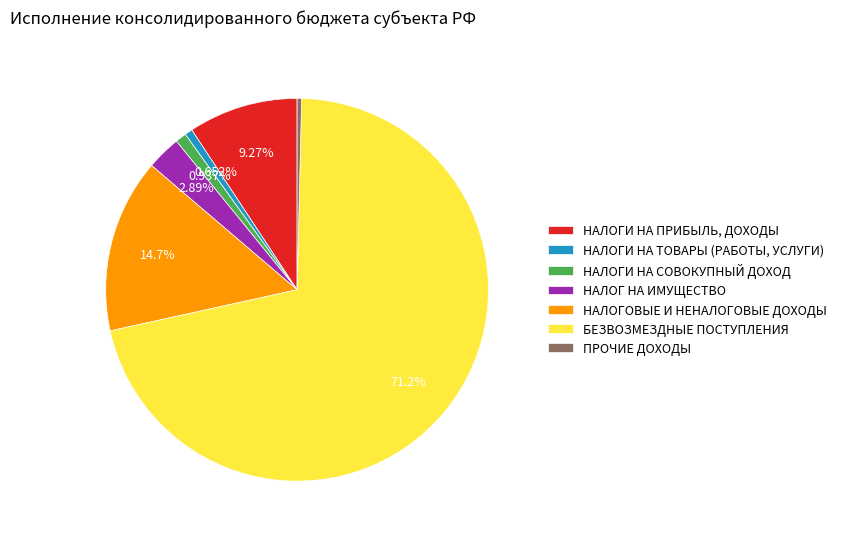

Approximately how many times larger is the value at ПРОЧИЕ ДОХОДЫ compared to НАЛОГ НА ИМУЩЕСТВО?

0.1